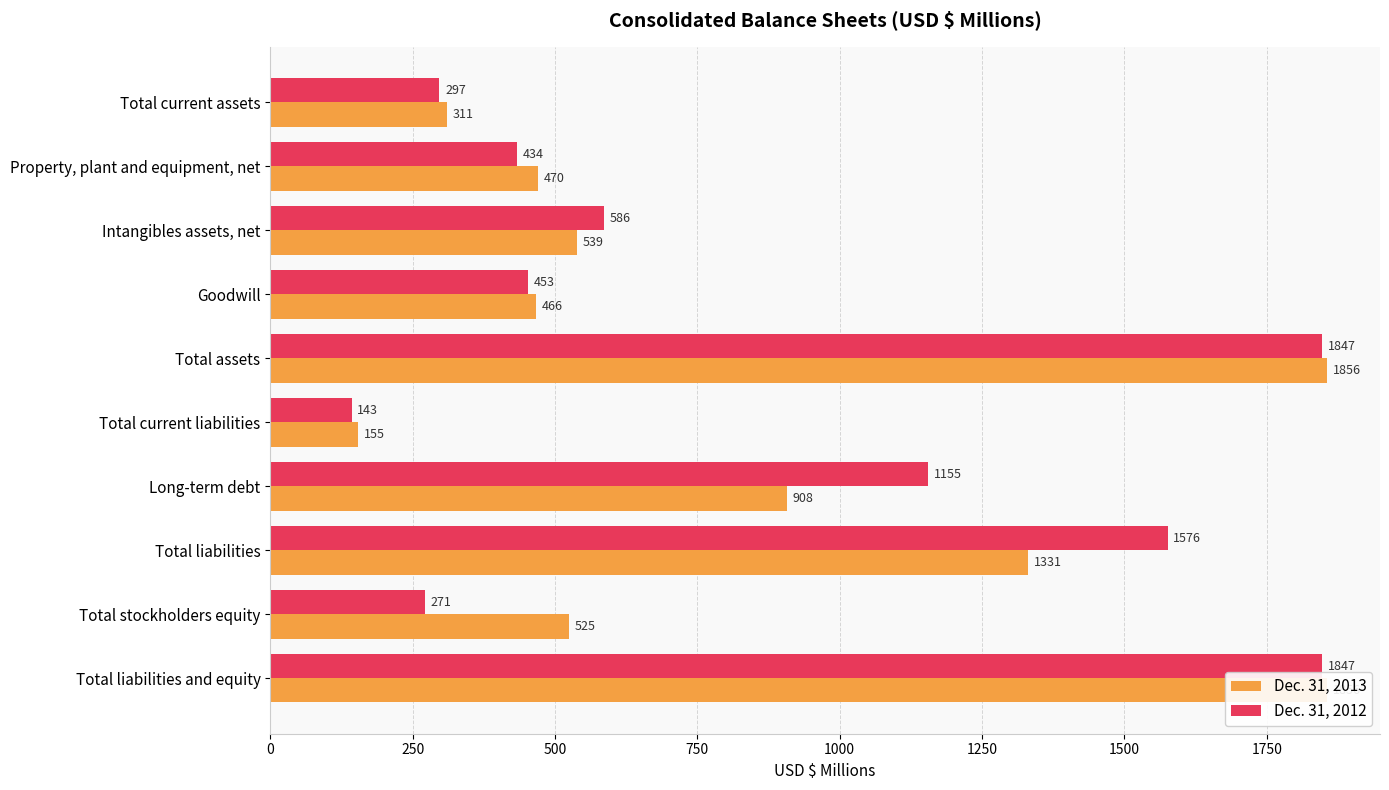

What is the value of the Dec. 31, 2012 bar at the 7th from the left?

1155